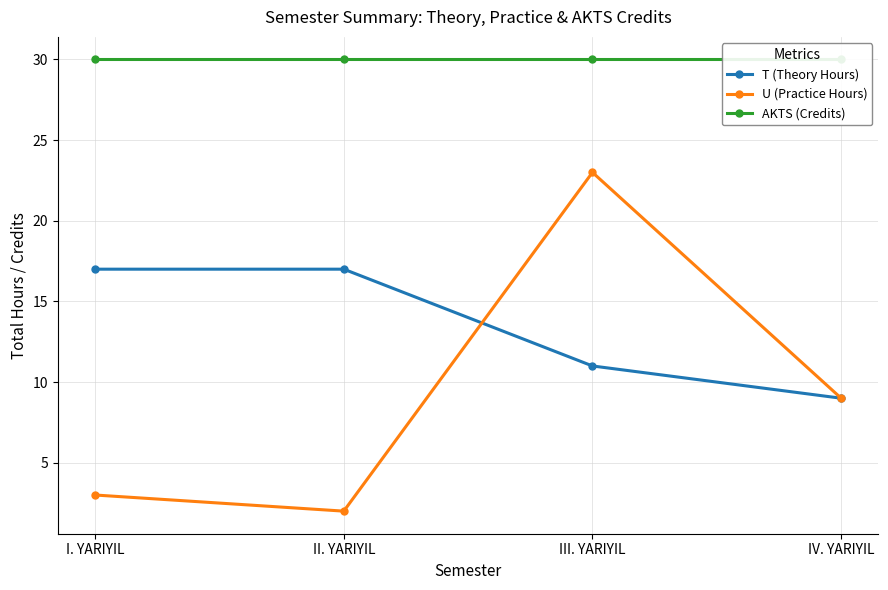

What is the difference between the highest and lowest values at II. YARIYIL?

28